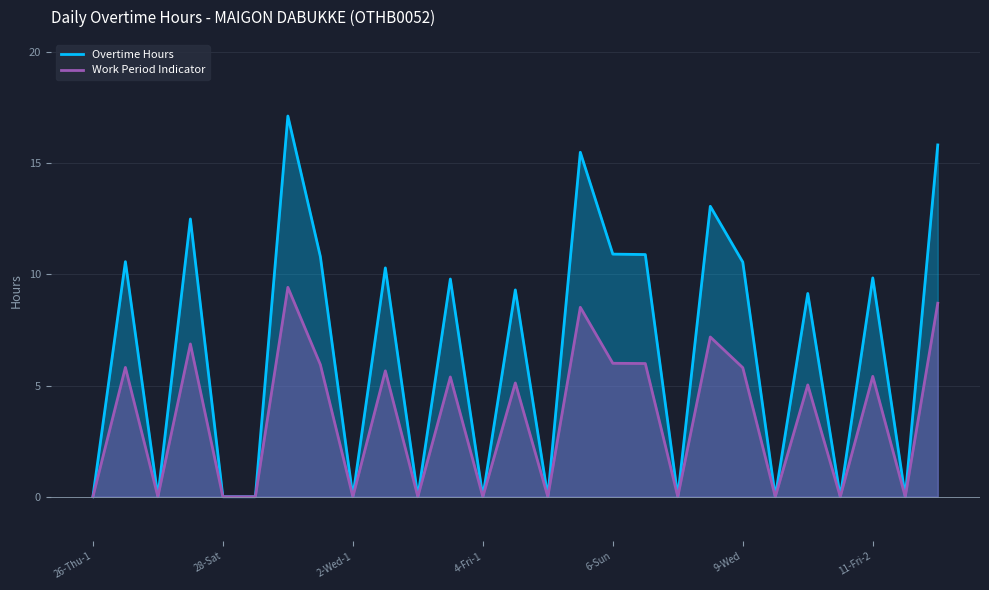

What is the value of the Overtime Hours point at the 20th from the left?

13.1